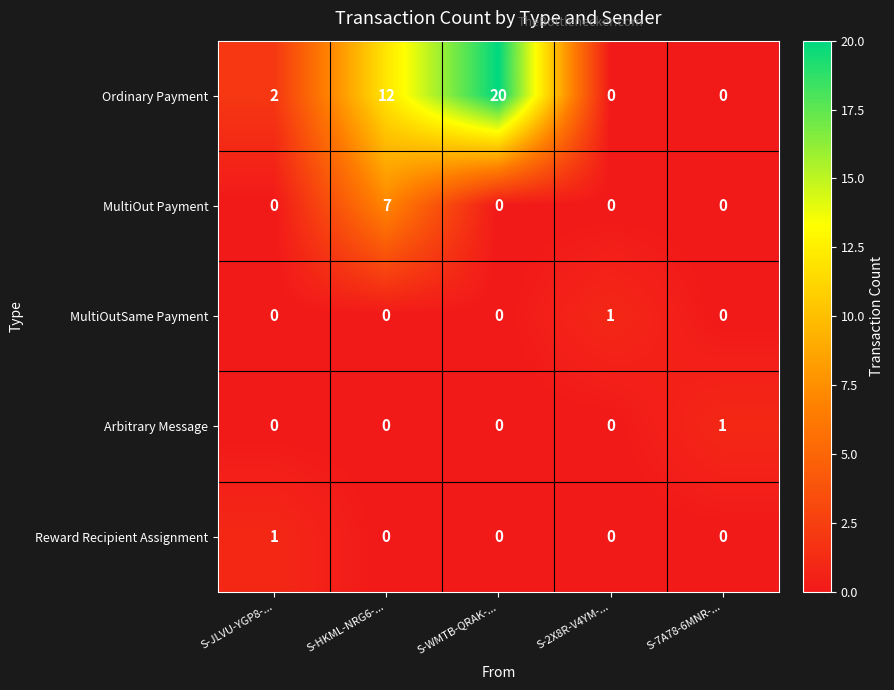

Reading left to right, list all the values displayed in this chart.

Ordinary Payment: 2	12	20	0	0
MultiOut Payment: 0	7	0	0	0
MultiOutSame Payment: 0	0	0	1	0
Arbitrary Message: 0	0	0	0	1
Reward Recipient Assignment: 1	0	0	0	0